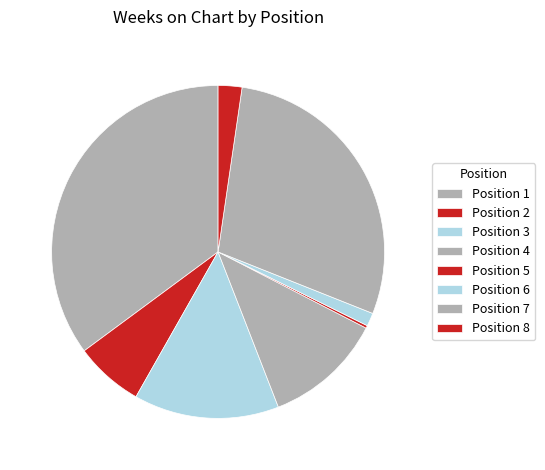

Rank the categories by value from lowest to highest.

5, 6, 8, 2, 4, 3, 7, 1